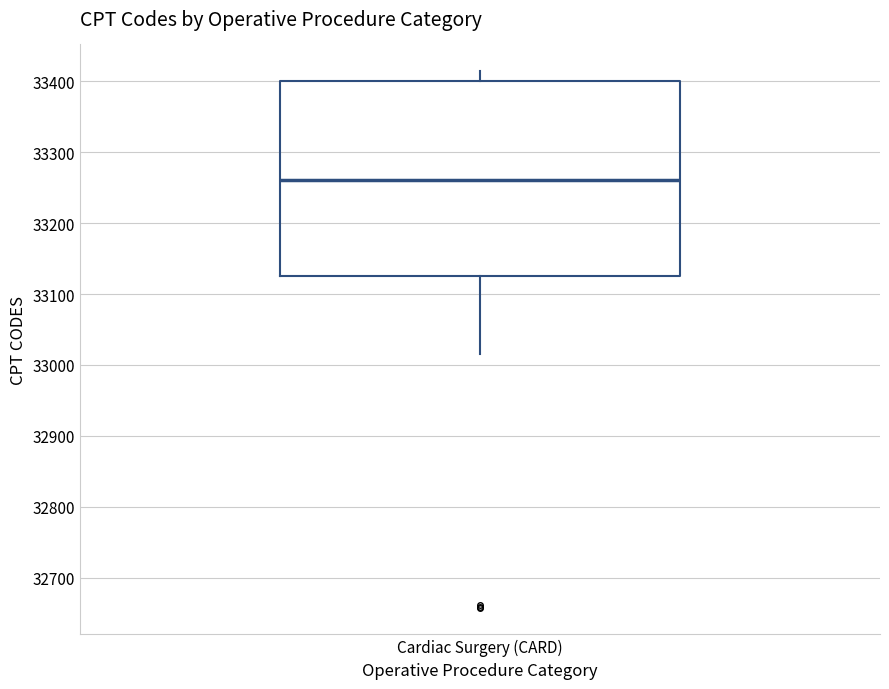

Read this box plot against the y-axis: the position of the median line, the range covered by the box, and the ends of both whiskers. The values are not printed on the chart, so give them approximately, as read against the axis.

median 33260, box 33130 to 33400, whiskers 33020 to 33410